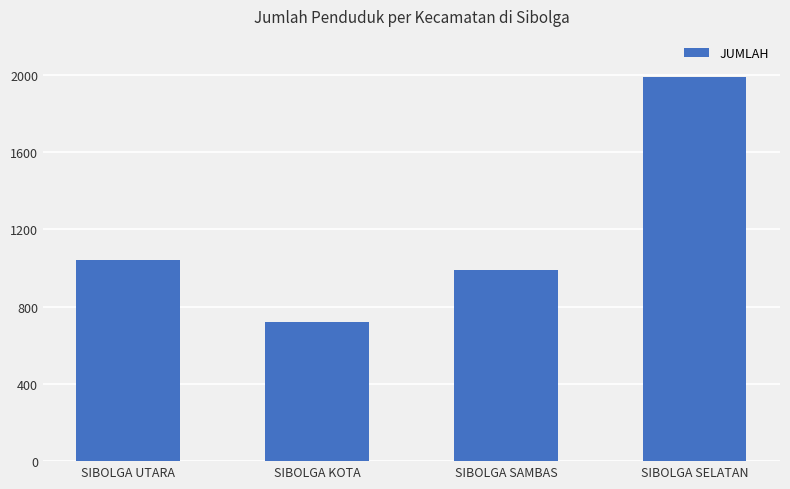

Reading left to right, list all the values displayed in this chart.

SIBOLGA UTARA=1042	SIBOLGA KOTA=720	SIBOLGA SAMBAS=989	SIBOLGA SELATAN=1988